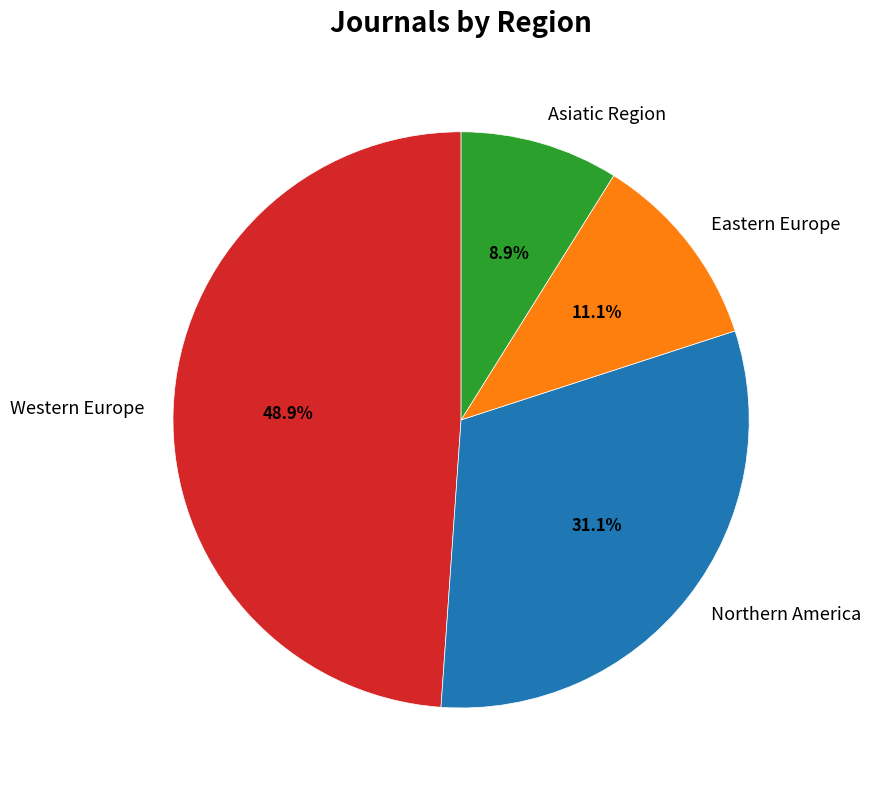

What is the smallest slice in the pie chart?

Asiatic Region